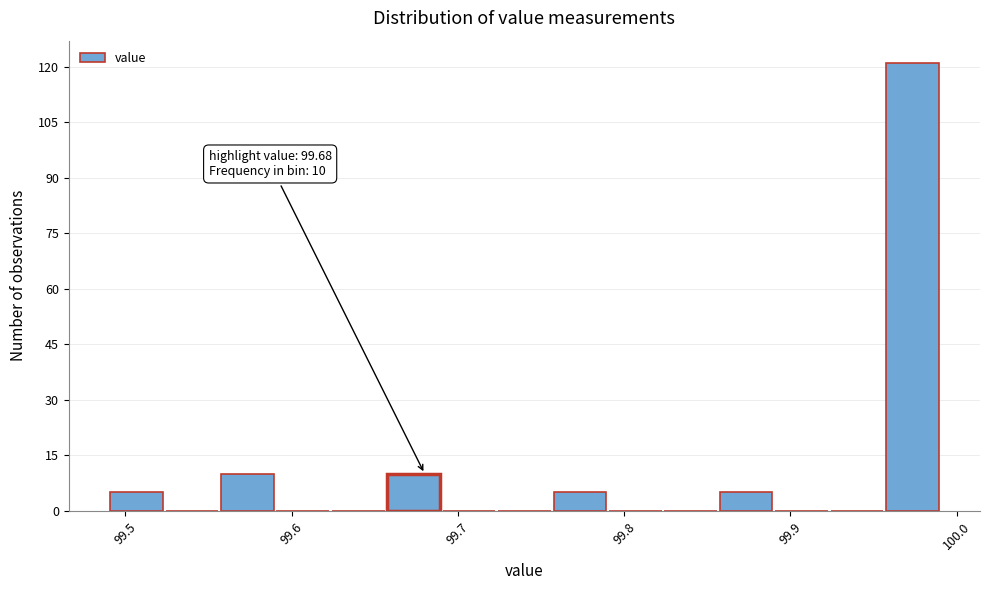

Around what value on the x-axis is the tallest bar? Give the approximate position of its centre, as read against the axis.

99.97